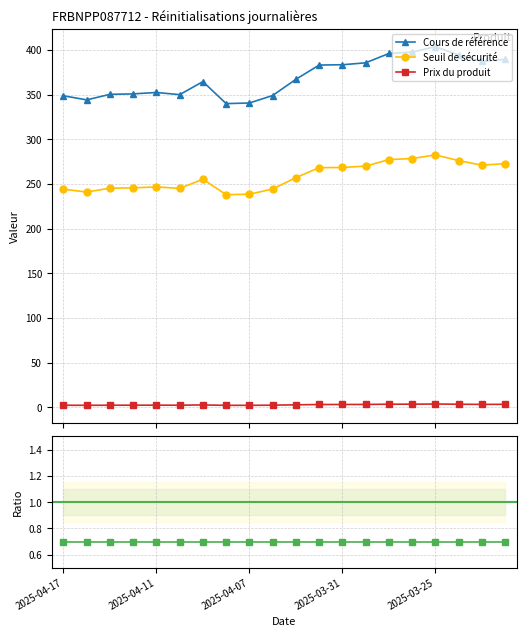

What is the highest value of the Seuil de sécurité series?

282.5